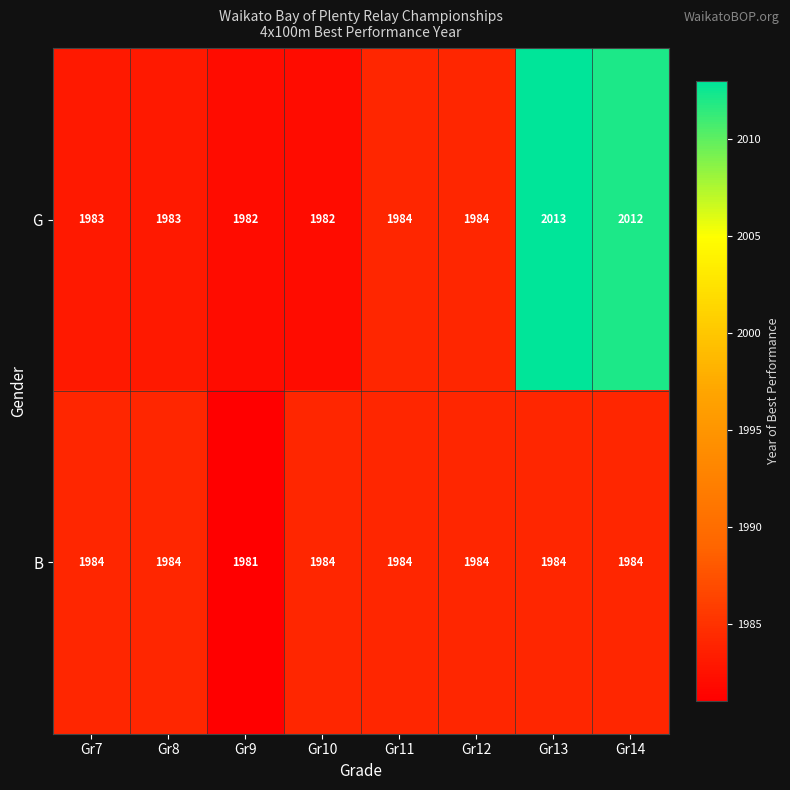

What is the greatest value displayed?

2013